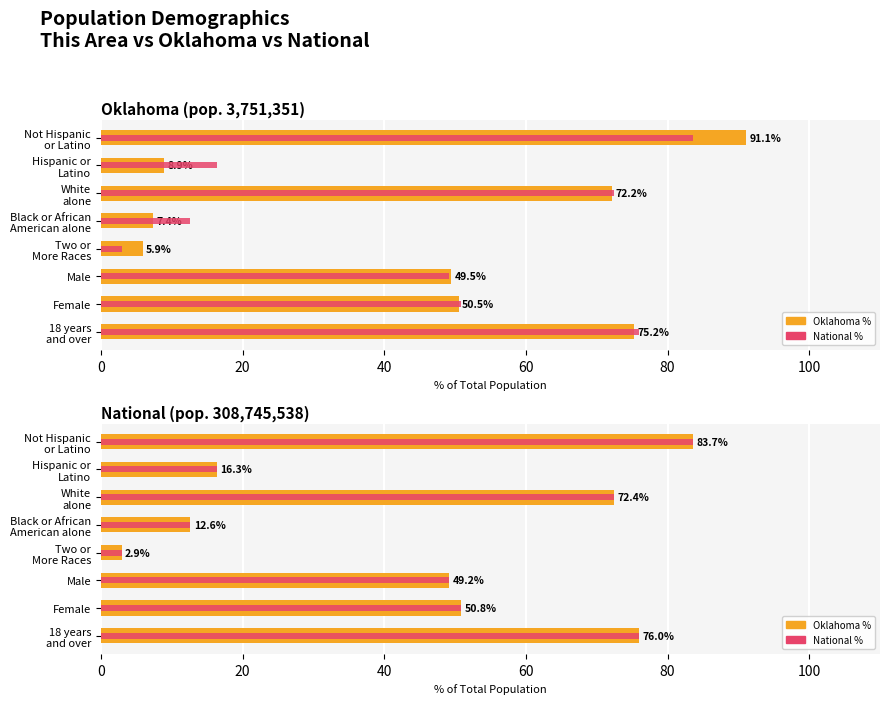

Which series has the widest spread of values?

Oklahoma %